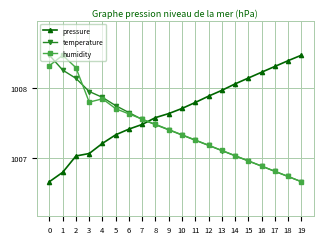

Which series changed the most between 2 and 13?

humidity